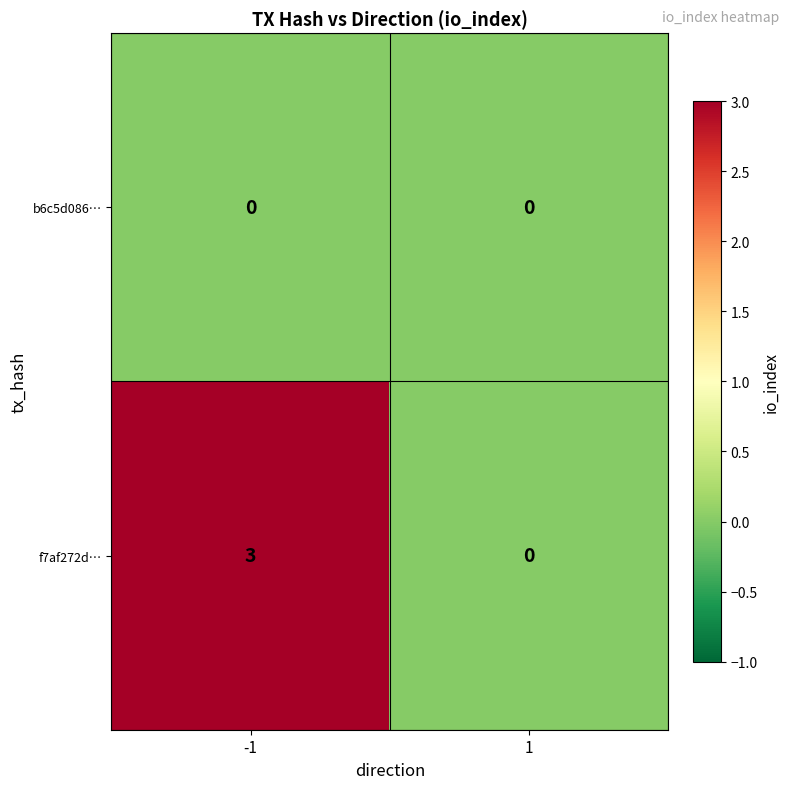

Which series has the largest range (max minus min)?

f7af272d…